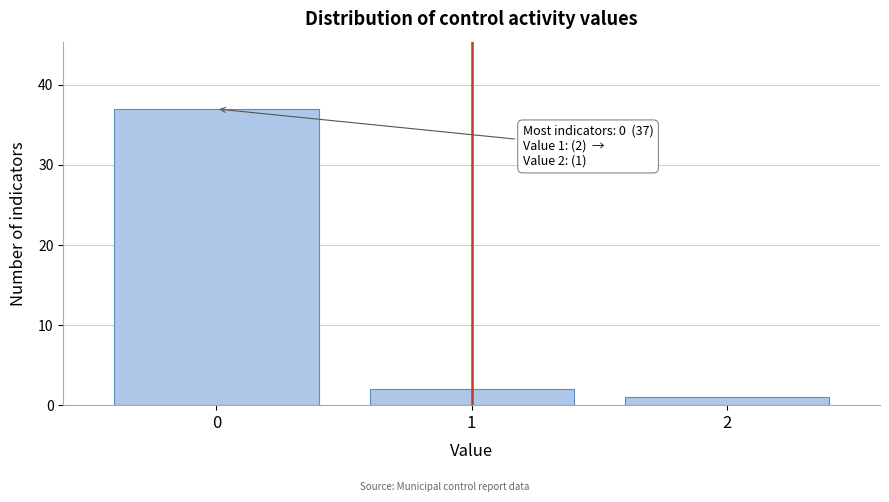

Reading left to right, extract all data points from this chart.

37	2	1